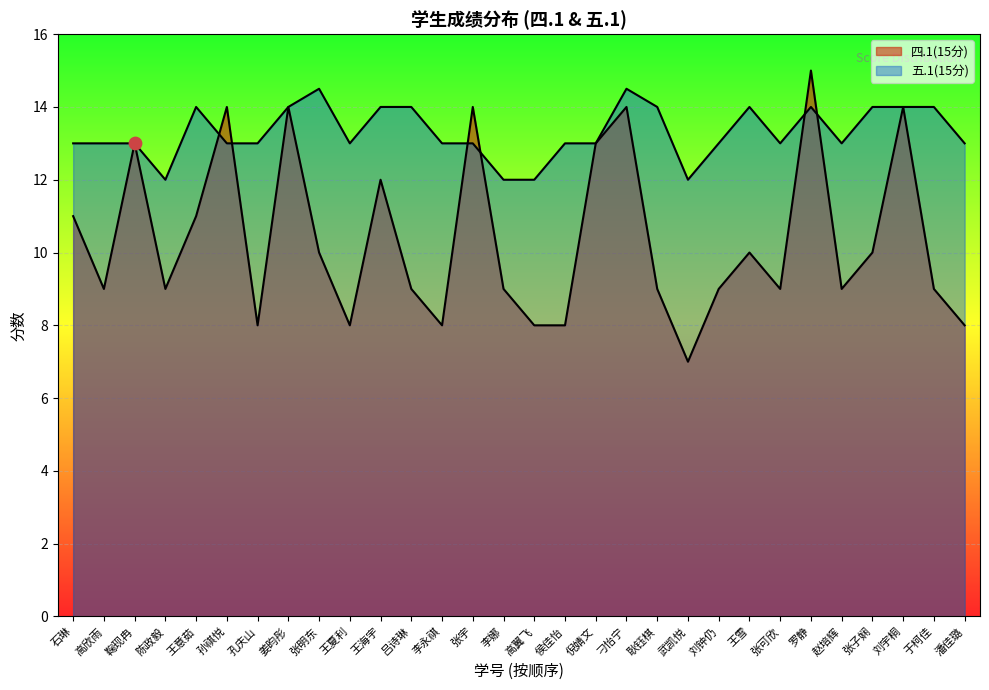

Which series contains the lowest Y value?

四.1(15分)